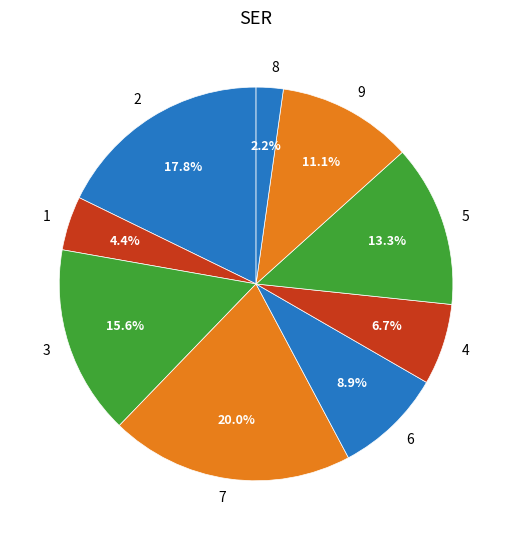

What is the largest slice in the pie chart?

7